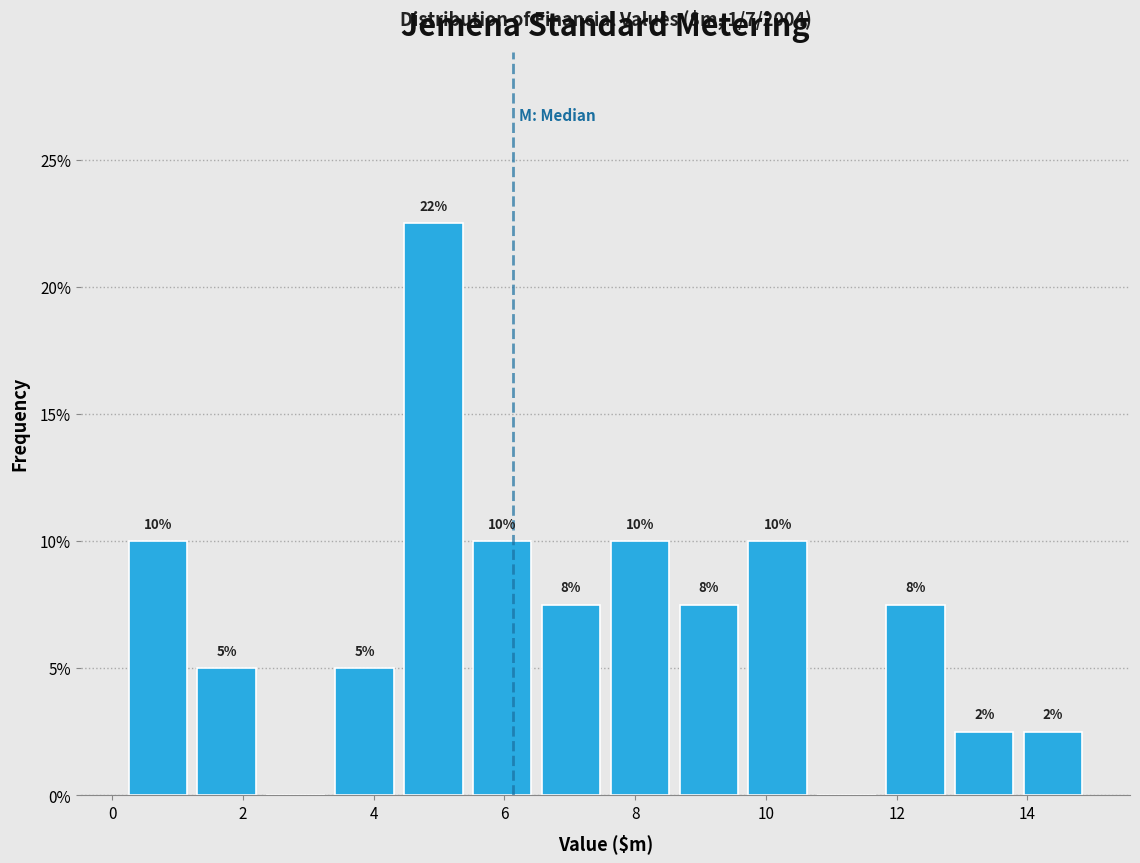

Which range on the x-axis has the tallest bar?

4.4 to 5.4